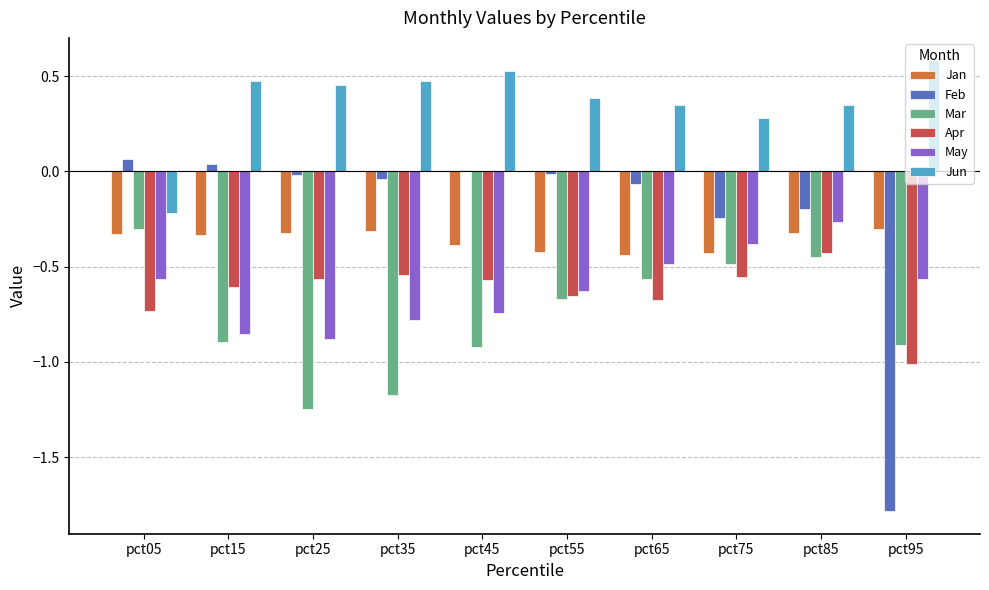

True or false: Jan has a value of -0.2 at pct95.

False